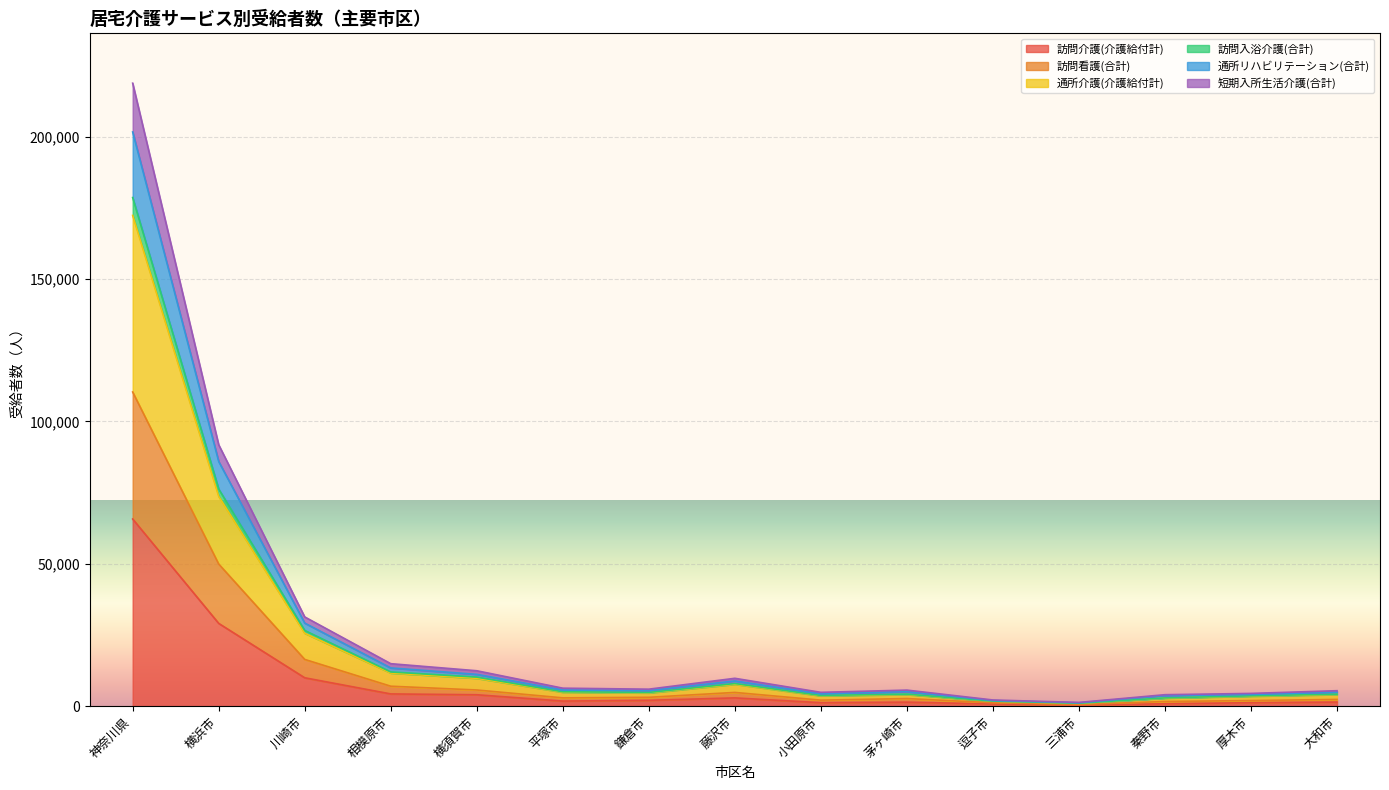

What is the highest value of the 訪問介護(介護給付計) series?

65738